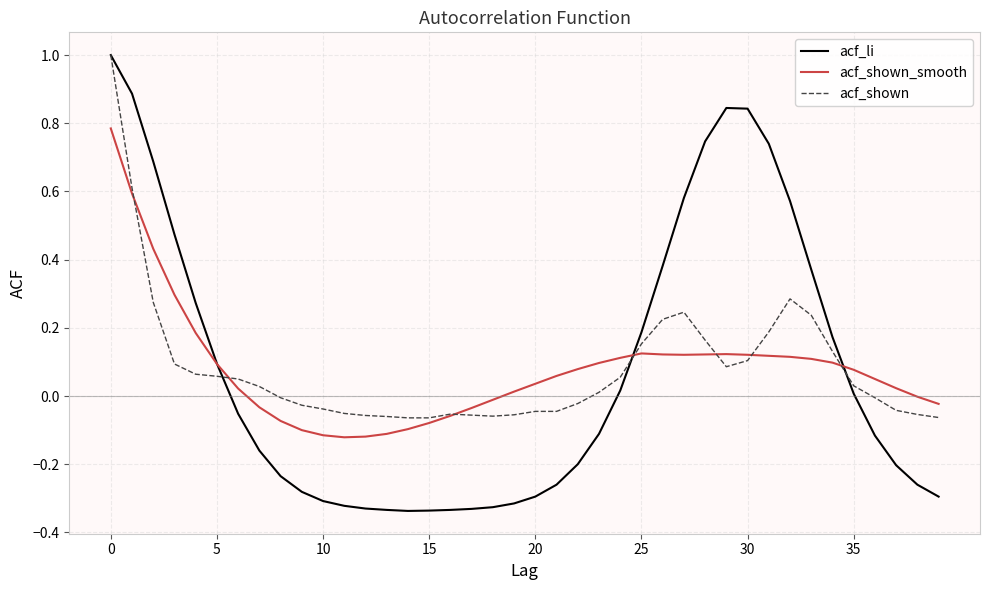

True or false: acf_shown and acf_shown_smooth intersect in this chart.

True